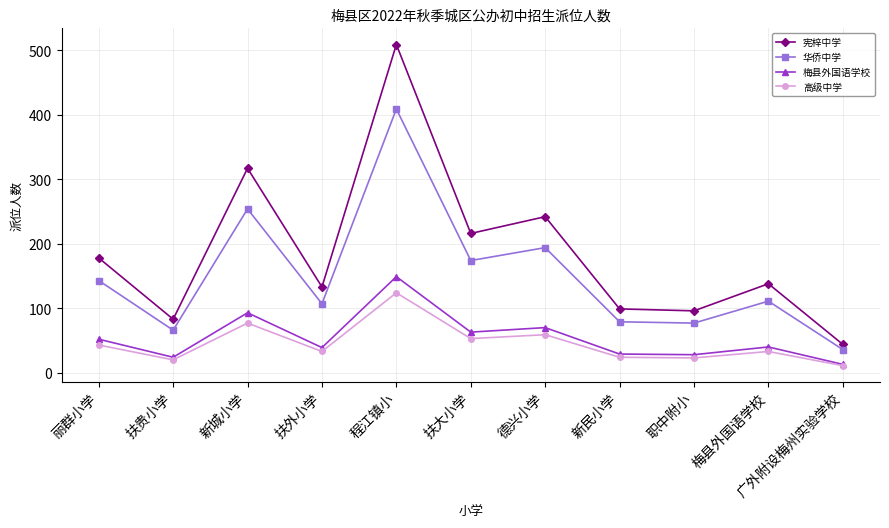

True or false: 华侨中学 and 高级中学 intersect in this chart.

False